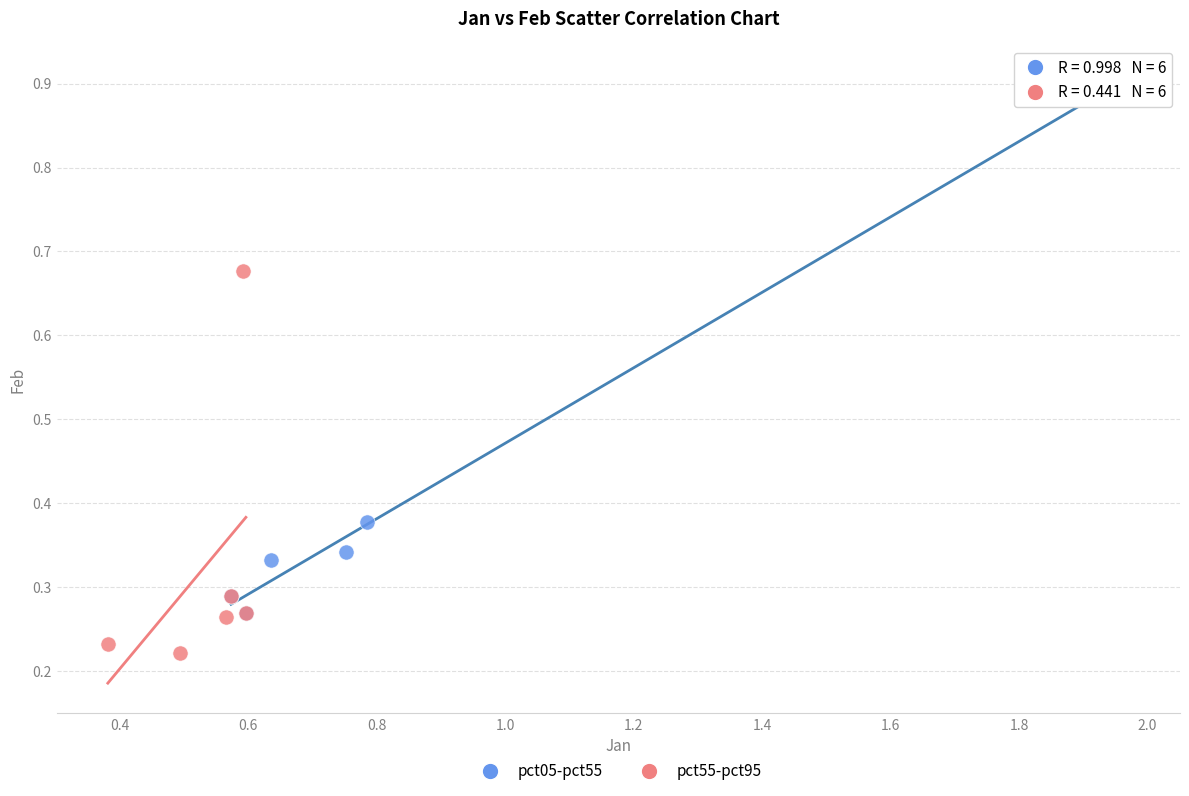

Which series contains the highest Y value?

pct05-pct55